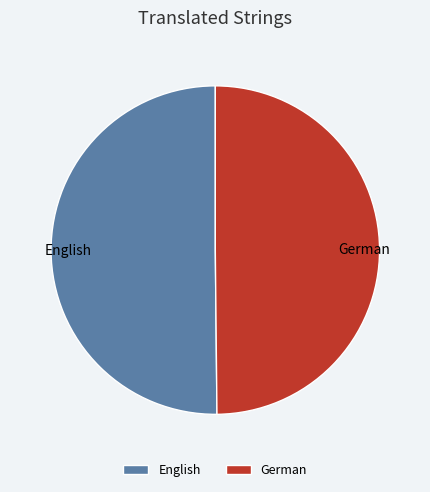

Combined, do English and German account for over 50%?

Yes